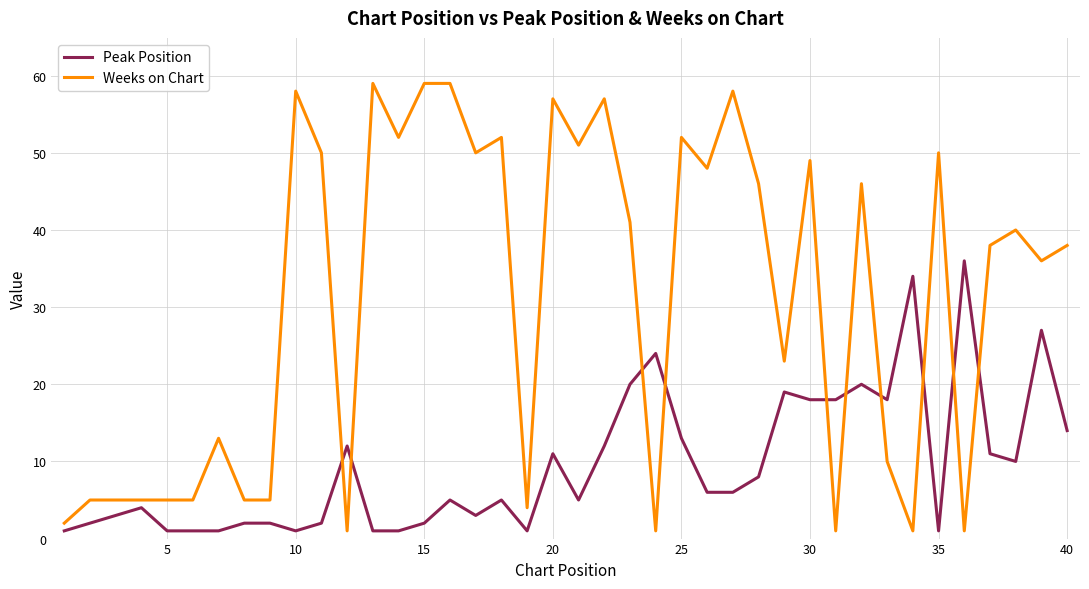

Which series has the largest total across all categories?

Weeks on Chart